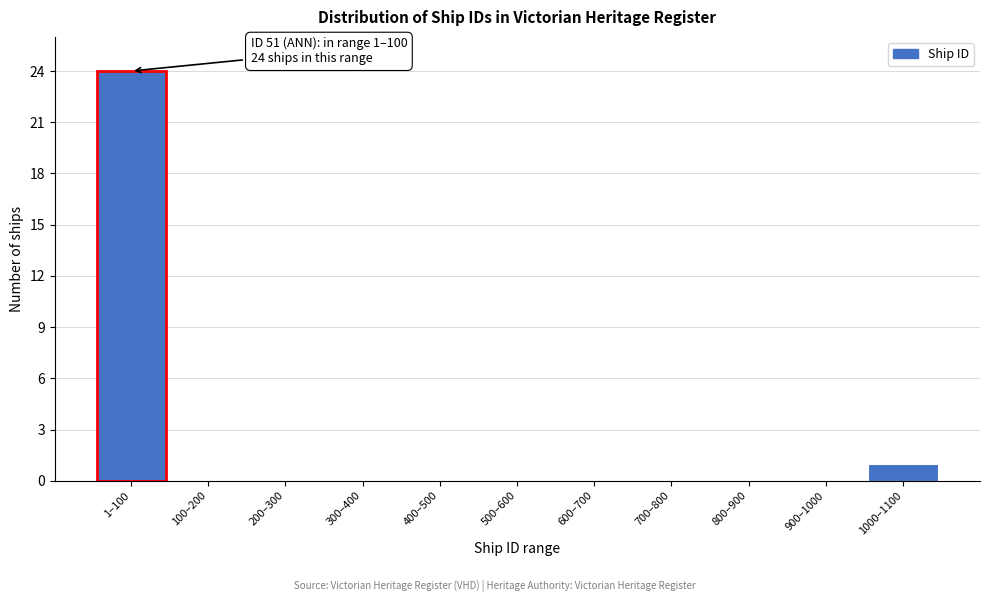

Reading right to left, what are all the values shown in this chart?

1000–1100=1	900–1000=0	800–900=0	700–800=0	600–700=0	500–600=0	400–500=0	300–400=0	200–300=0	100–200=0	1–100=24